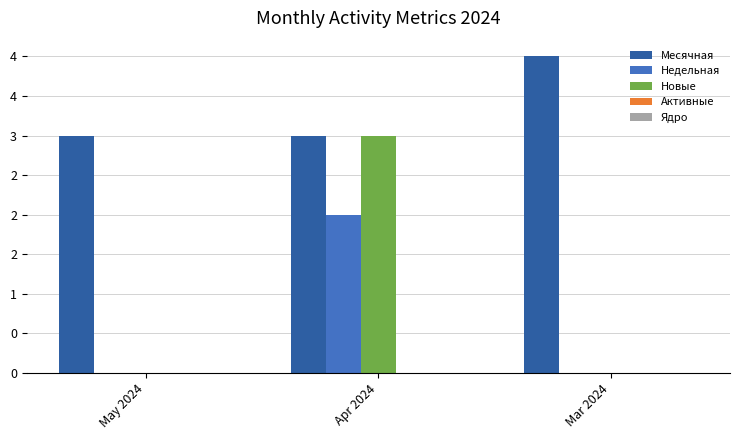

Reading left to right, transcribe all the data shown in this chart.

Месячная: May 2024=3	Apr 2024=3	Mar 2024=4
Недельная: May 2024=0	Apr 2024=2	Mar 2024=0
Новые: May 2024=0	Apr 2024=3	Mar 2024=0
Активные: May 2024=0	Apr 2024=0	Mar 2024=0
Ядро: May 2024=0	Apr 2024=0	Mar 2024=0